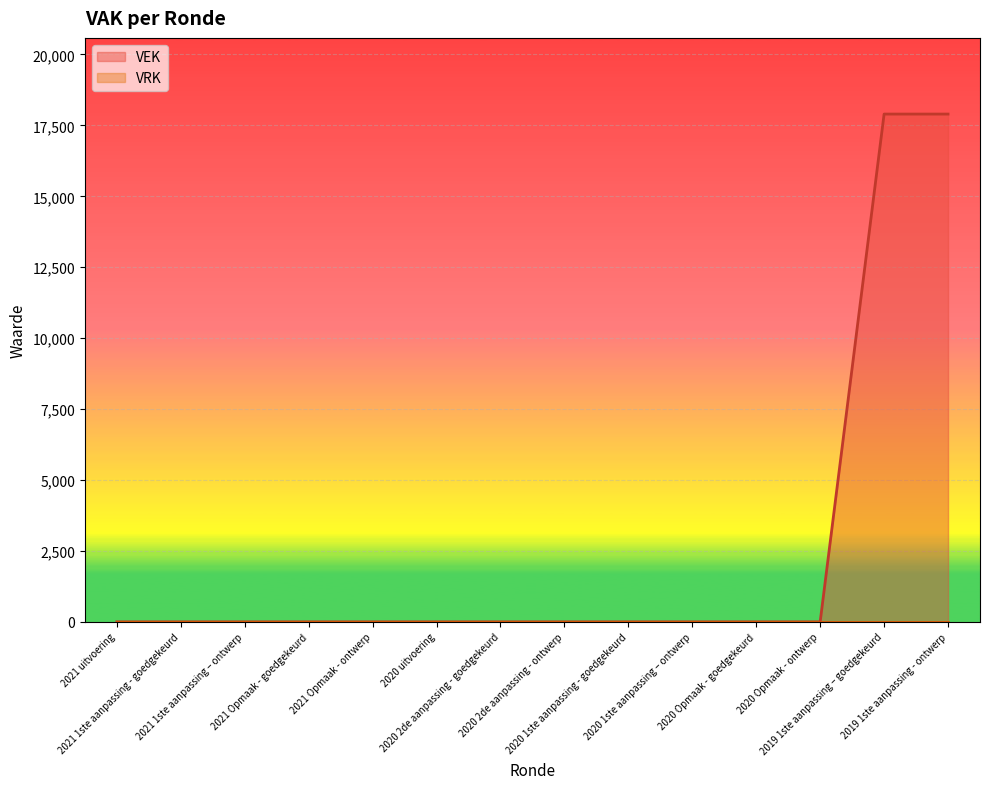

True or false: the data shows 0 at 2020 Opmaak - ontwerp.

True